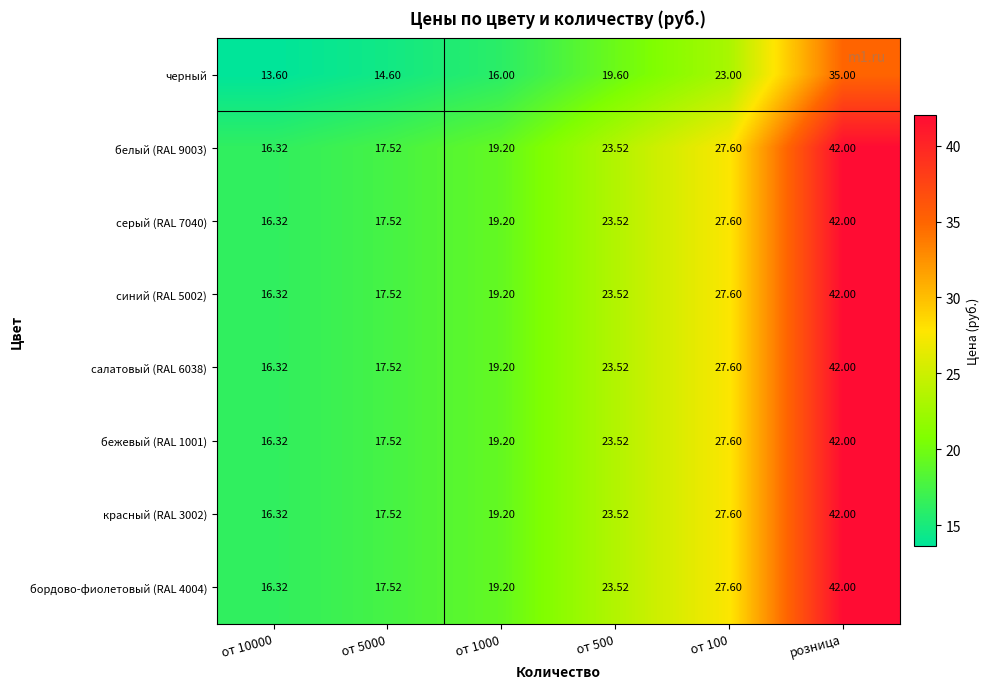

What is the minimum value shown in the chart?

13.6